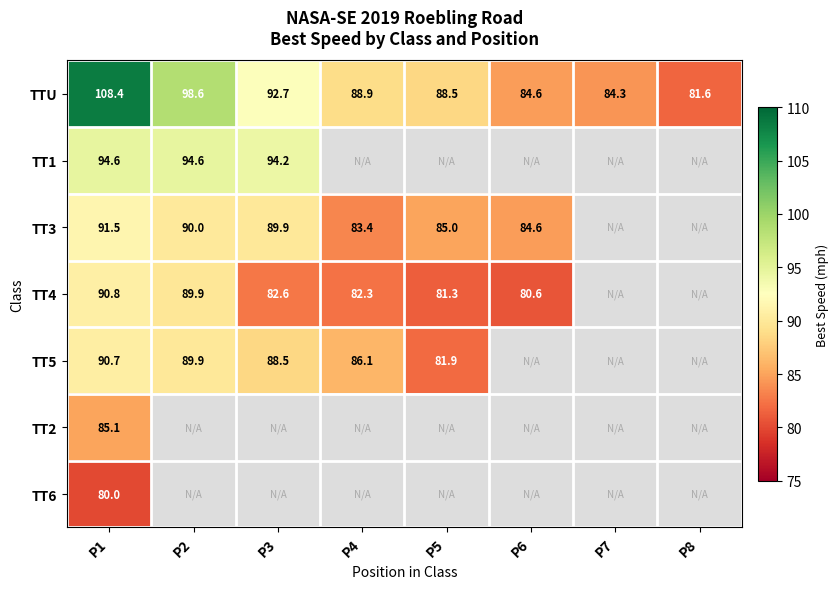

Is it true that TTU equals 26.6 at P4?

False